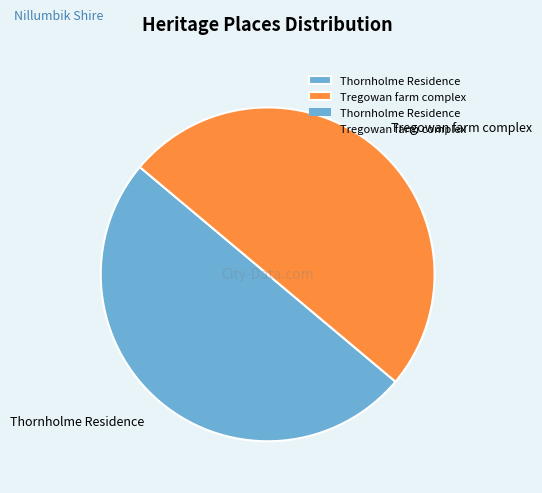

What is the ratio of the value at Thornholme Residence to the value at Tregowan farm complex?

1.0